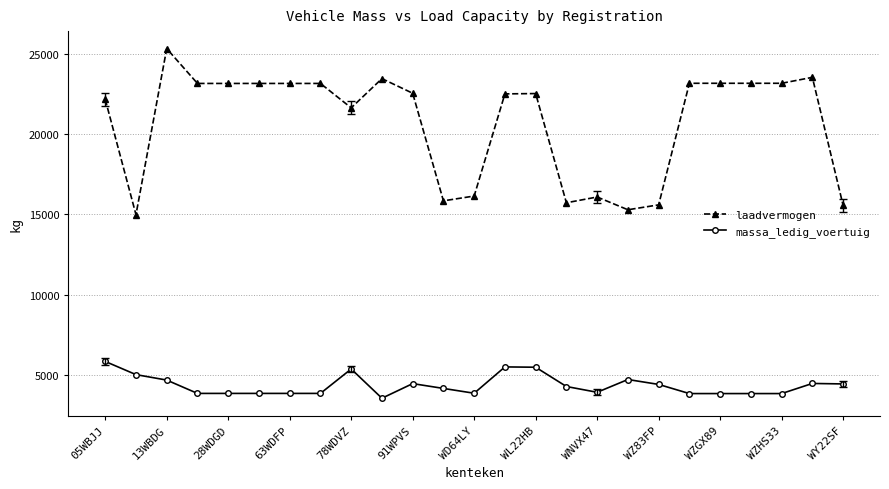

Which series has the largest range (max minus min)?

laadvermogen